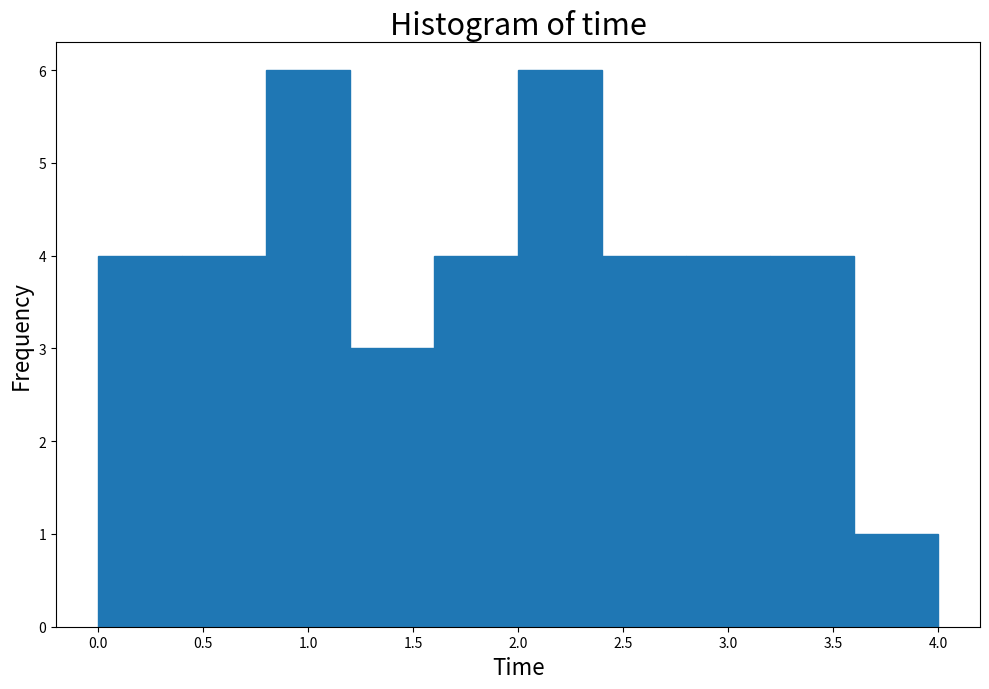

How tall is the bar that spans 2.0 to 2.4 on the x-axis? The values are not printed on the chart, so give them approximately, as read against the axis.

6